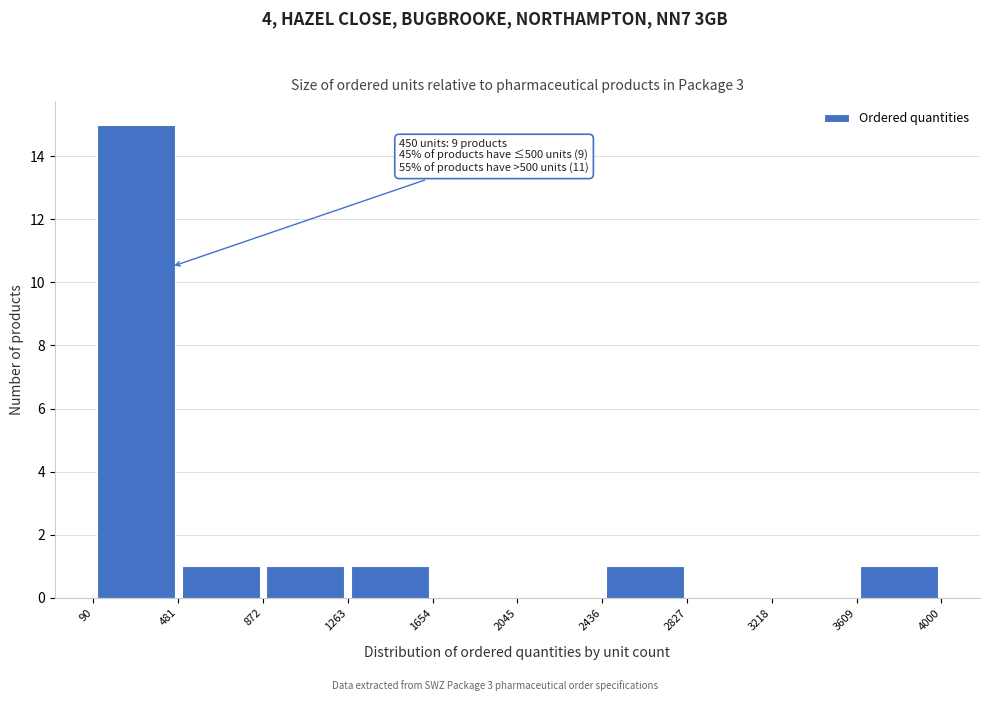

Over which range of the x-axis is the bar tallest?

90 to 481